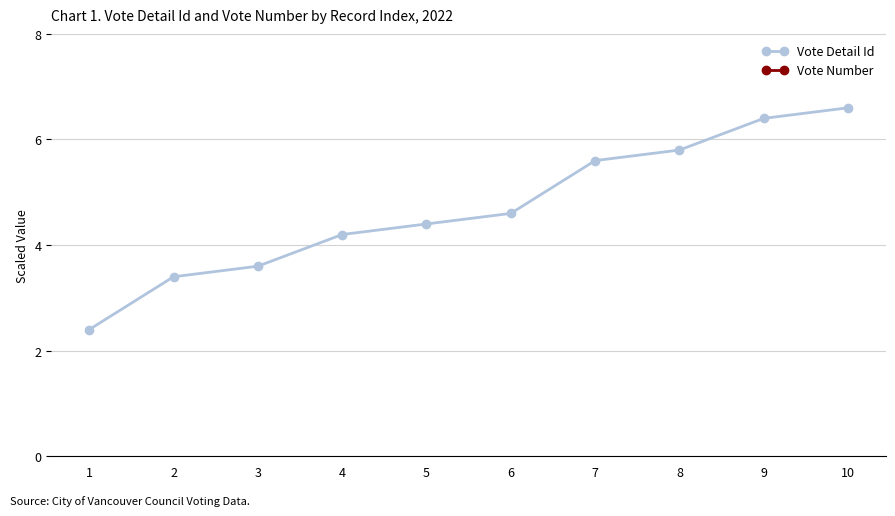

Where is Vote Detail Id nearest to the value 4?

4